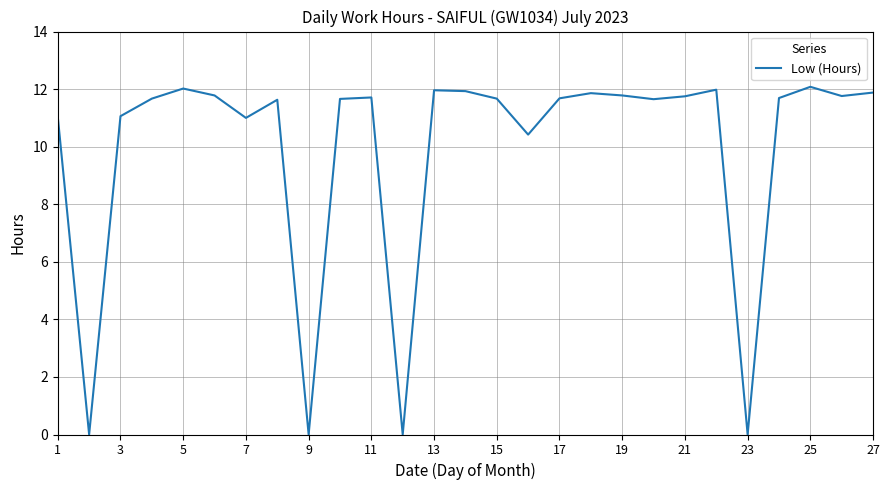

Does the chart have visible grid lines?

Yes